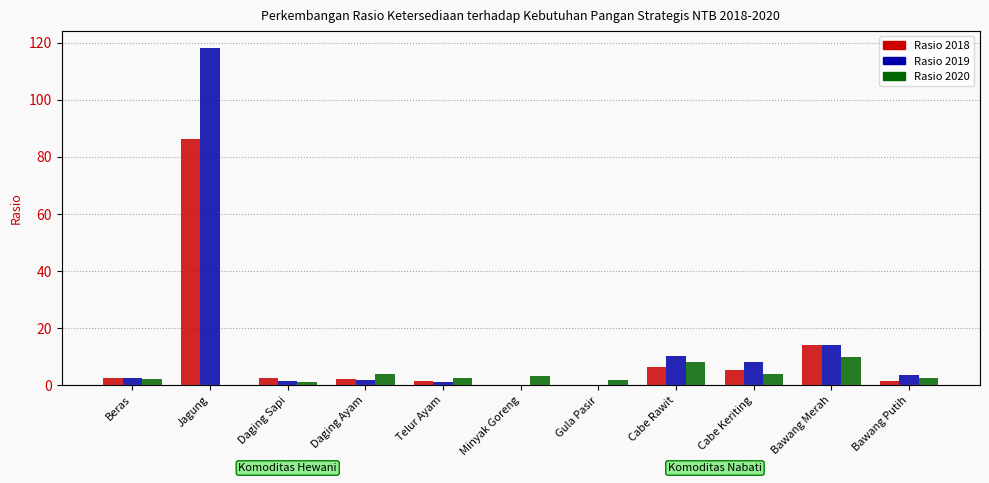

Is the value of Rasio 2020 at Beras greater than the value of Rasio 2018 at Daging Sapi?

No